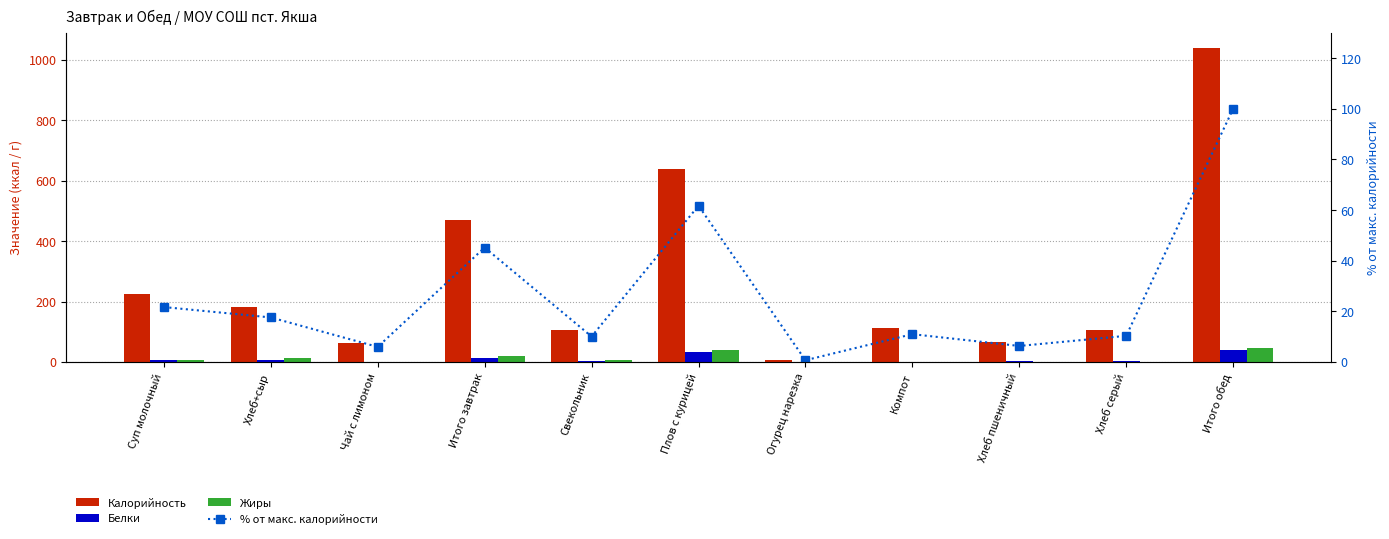

At which label does Белки reach its peak?

Итого обед